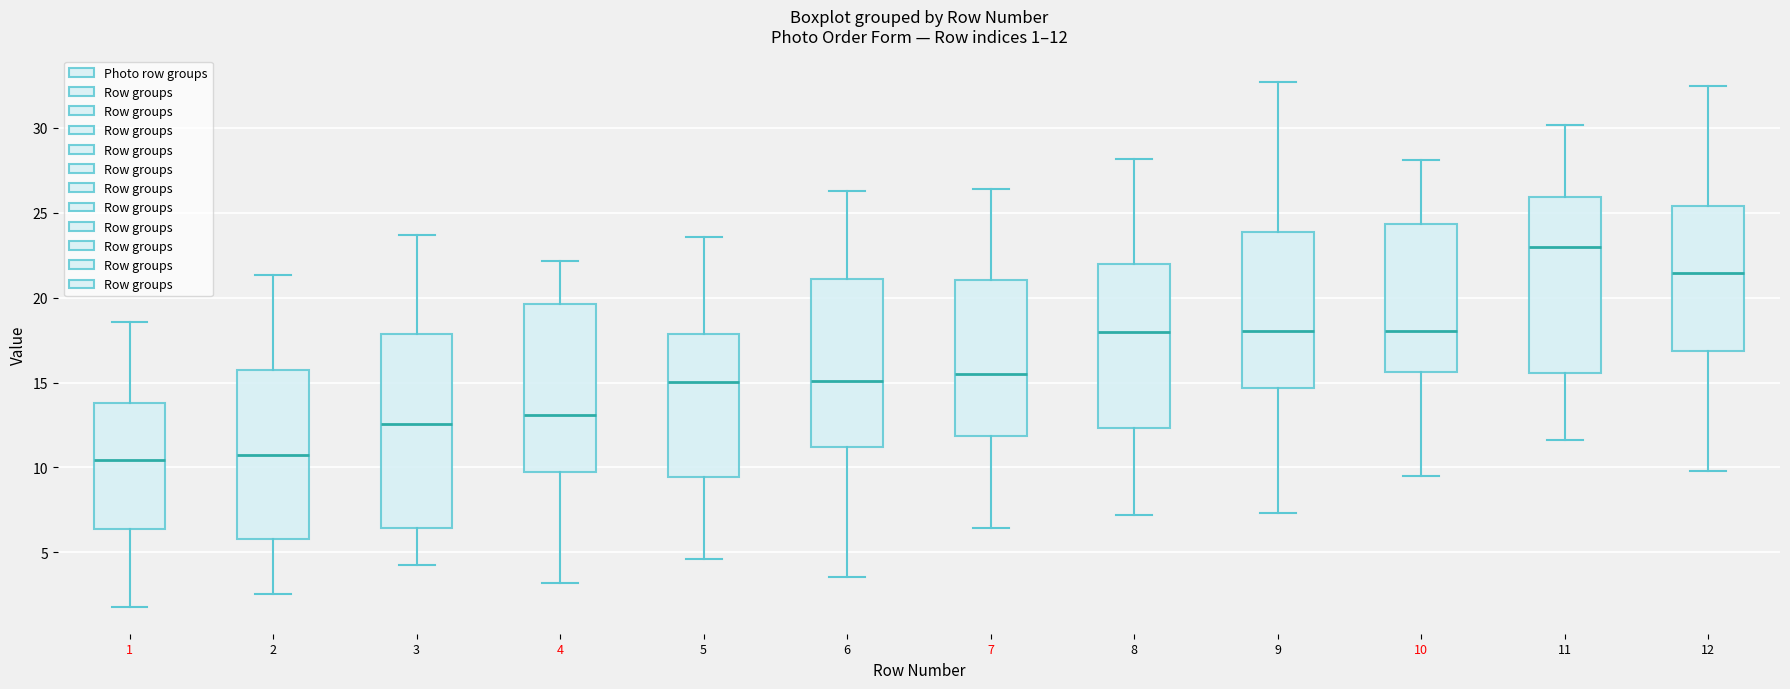

Comparing the boxes themselves (not the whiskers), which one is the tallest?

3